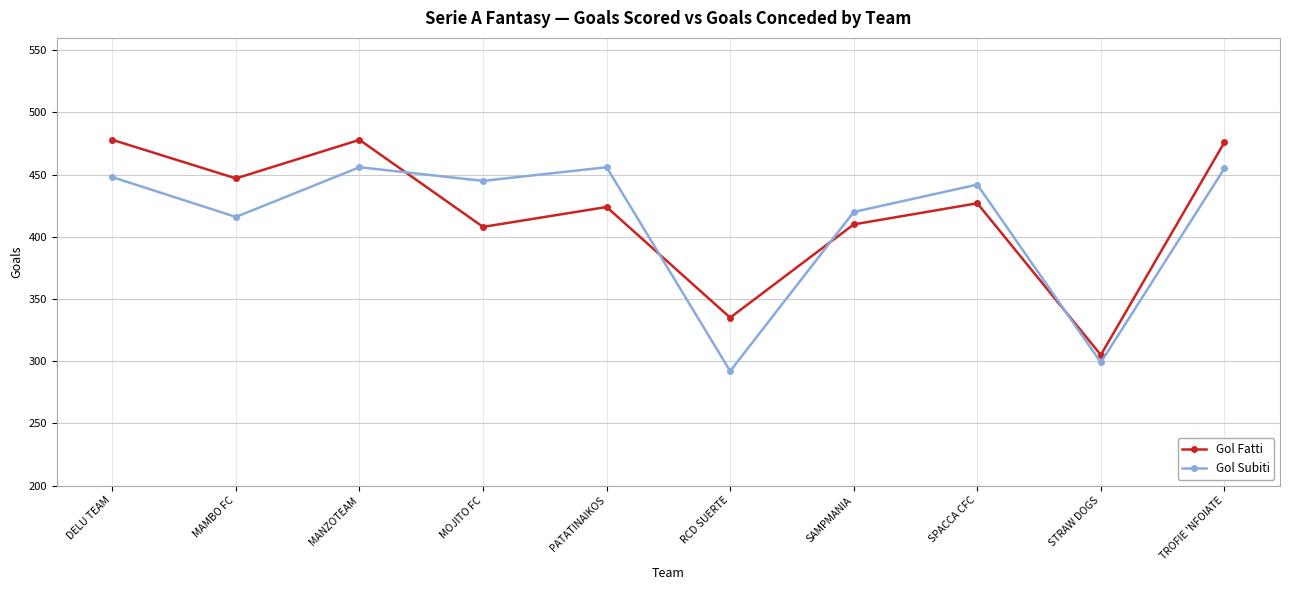

What is the average value of the Gol Subiti series?

413